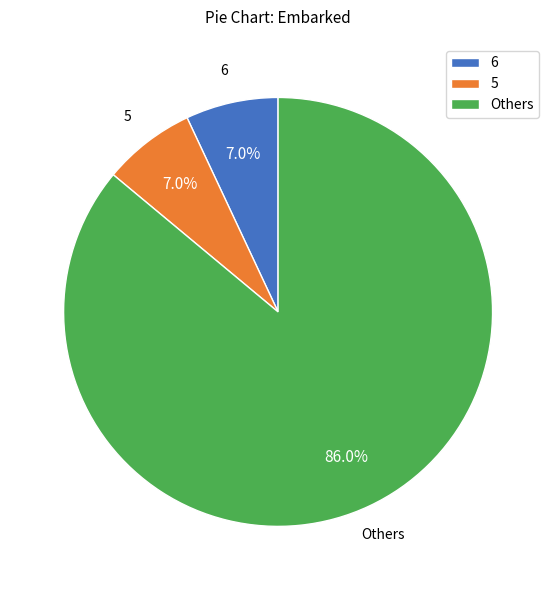

What is the majority slice?

Others